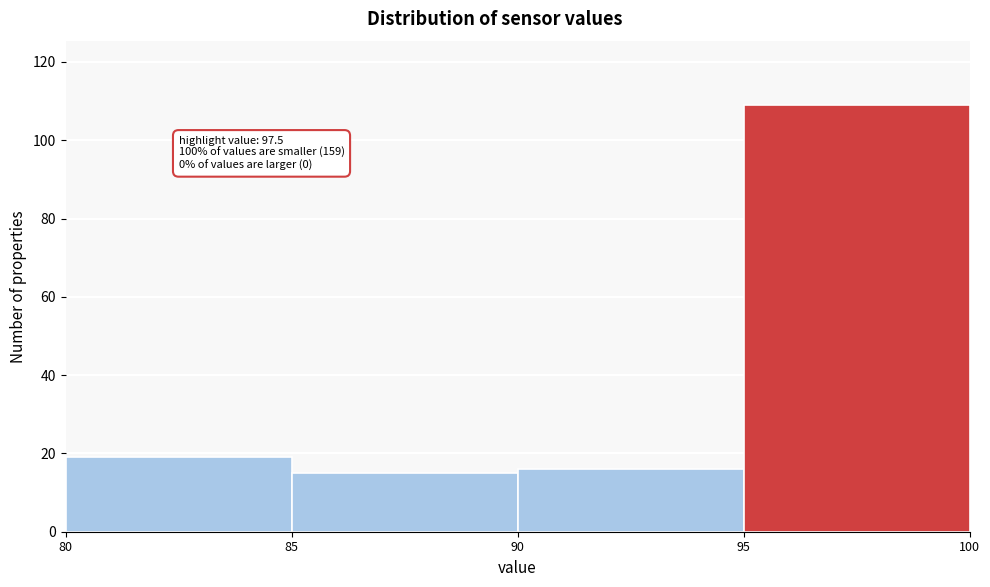

Over which range of the x-axis is the bar tallest?

95 to 100